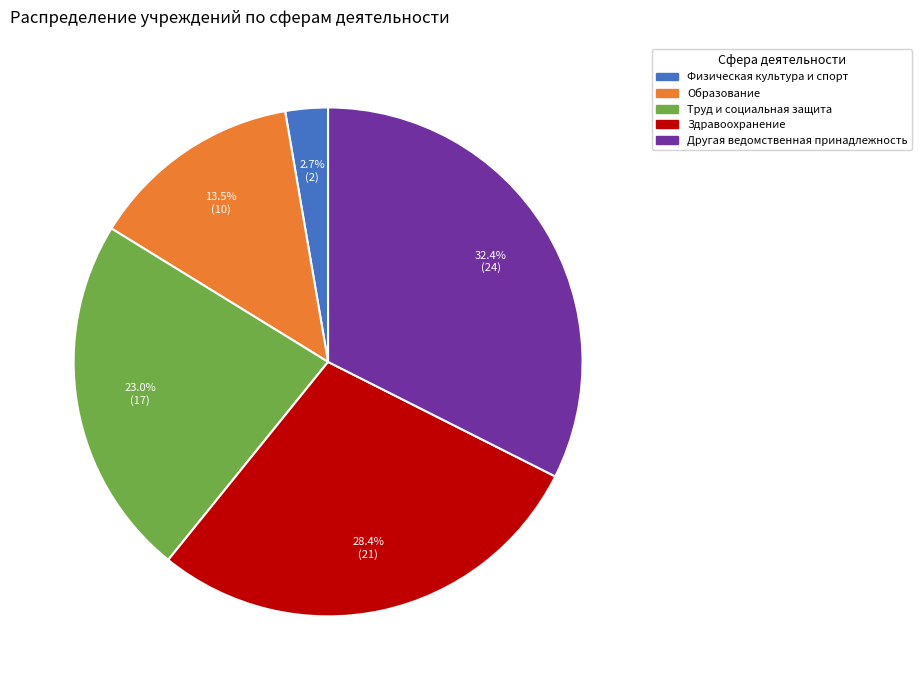

Does any single category account for the majority?

No